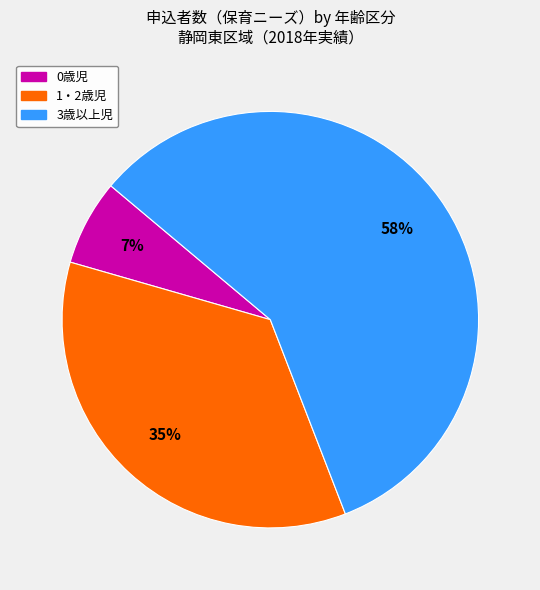

Rank the categories by value from lowest to highest.

0歳児, 1・2歳児, 3歳以上児